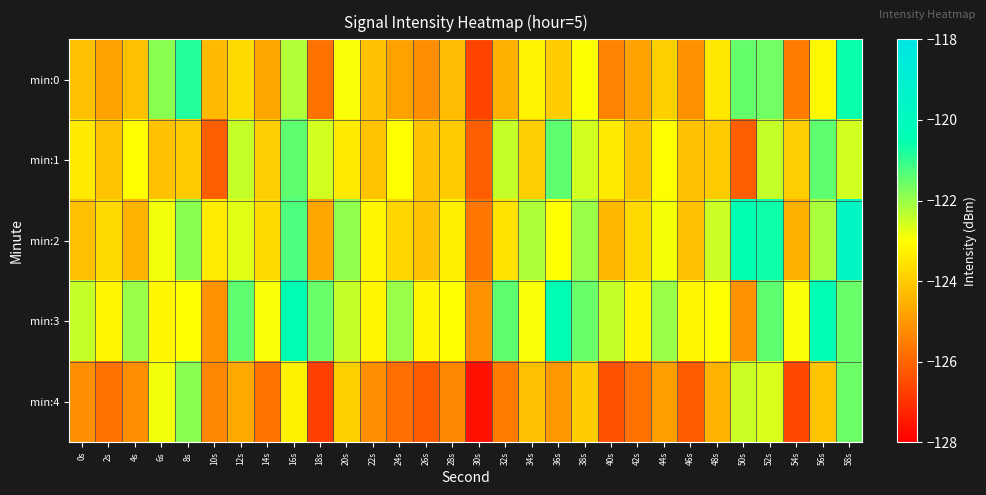

Which has a higher value, 54s or 14s?

14s